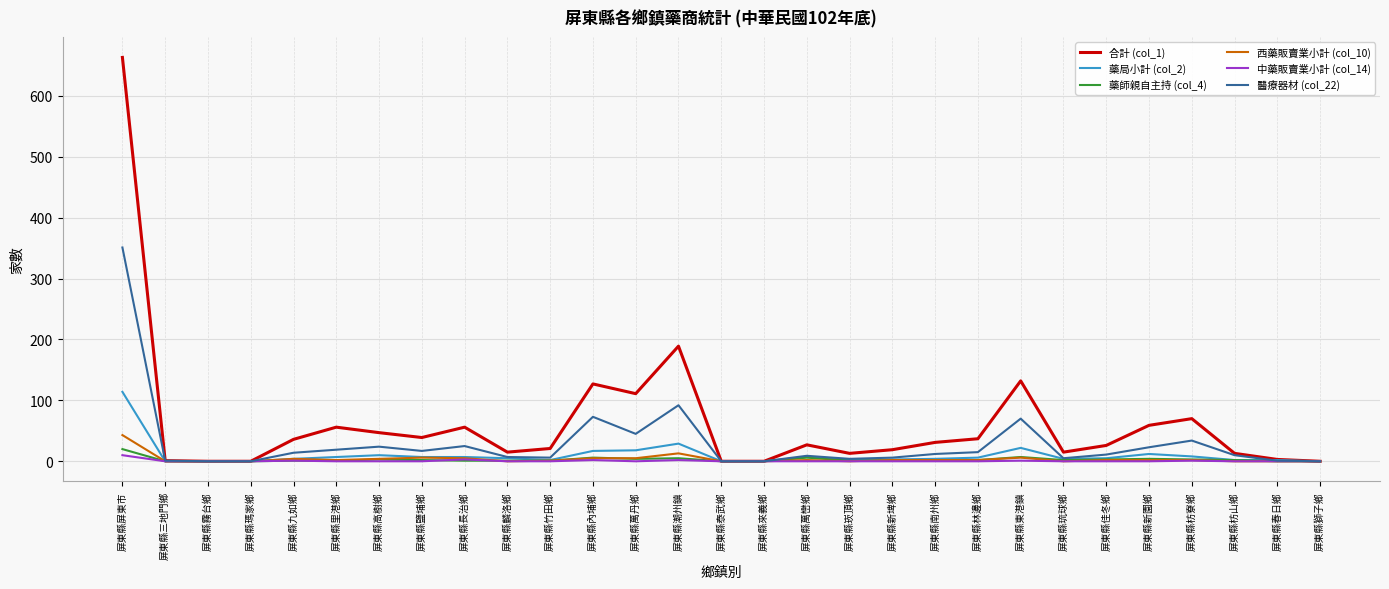

True or false: 醫療器材 (col_22) has a value of 45 at 屏東縣萬丹鄉.

True